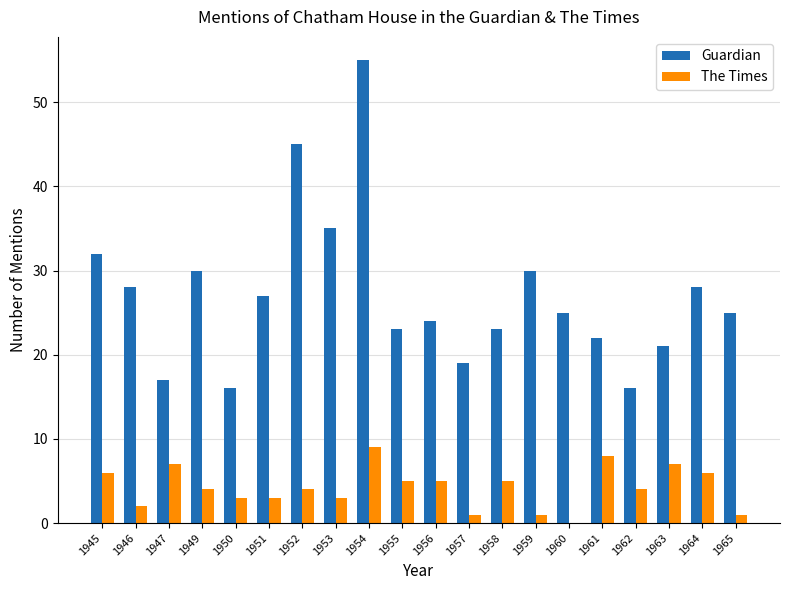

Between 1962 and 1965, which series saw the biggest shift?

Guardian